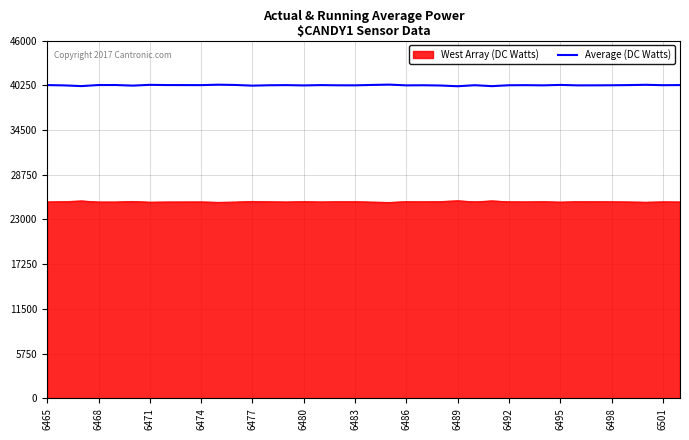

What is the maximum value shown in the chart?

40336